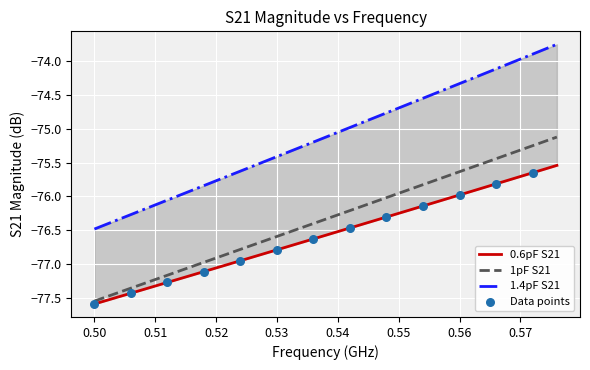

What are all the series names shown in the legend?

0.6pF S21, 1pF S21, 1.4pF S21